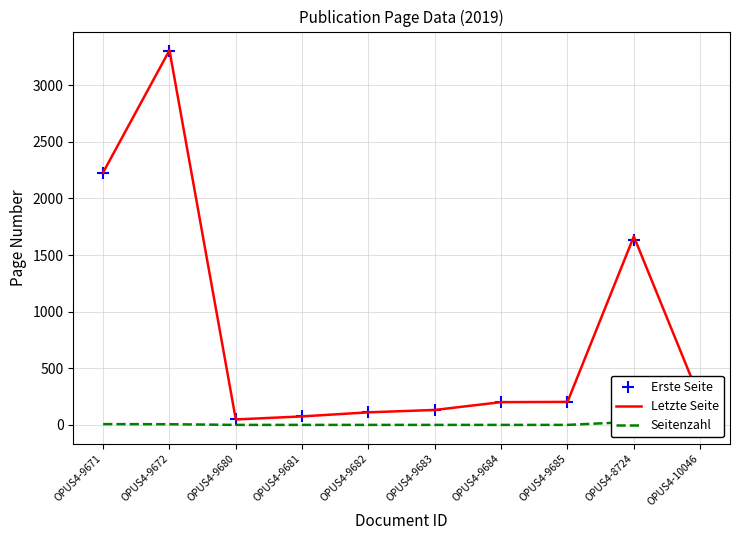

What is the label of the 5th point from the right?

OPUS4-9683